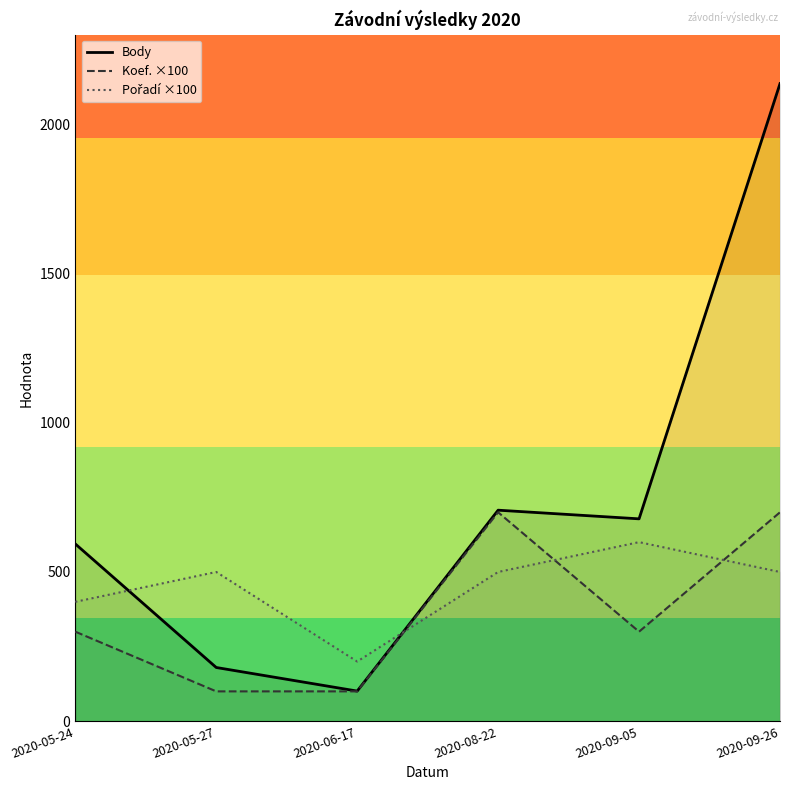

At which category does Koef. ×100 reach its first local peak?

2020-08-22